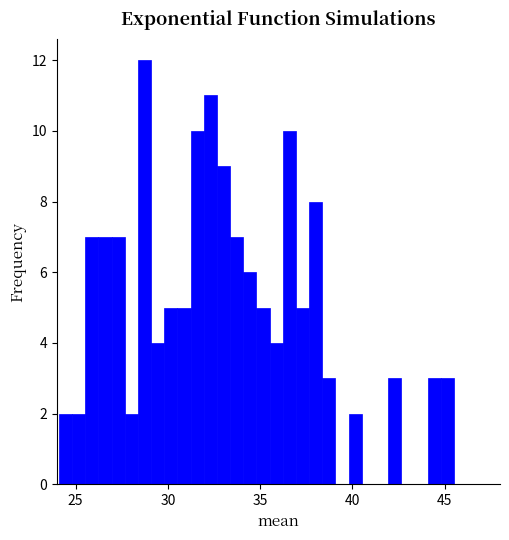

Read against the x-axis, roughly where is the centre of the tallest bar?

28.5